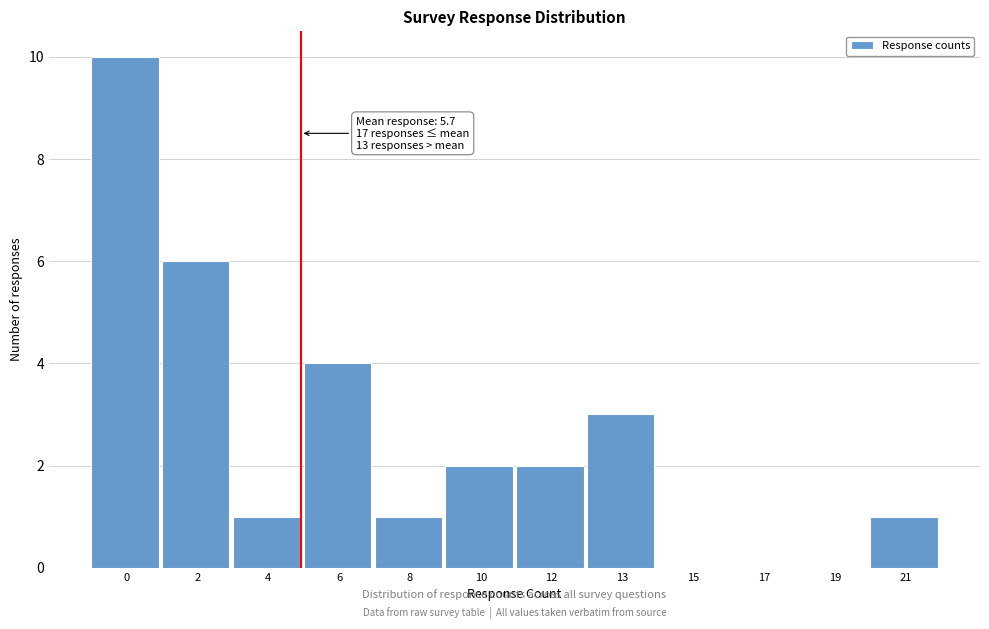

Reading left to right, extract all data points from this chart.

0=10	2=6	4=1	6=4	8=1	10=2	12=2	13=3	15=0	17=0	19=0	21=1